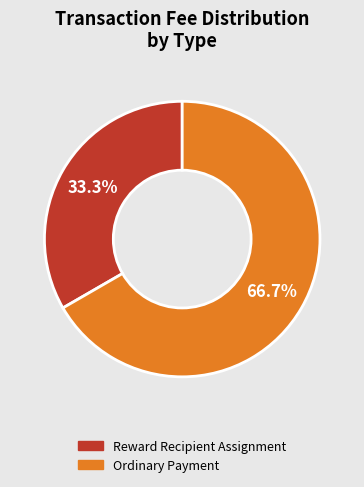

Which category has the biggest portion of the pie?

Ordinary Payment